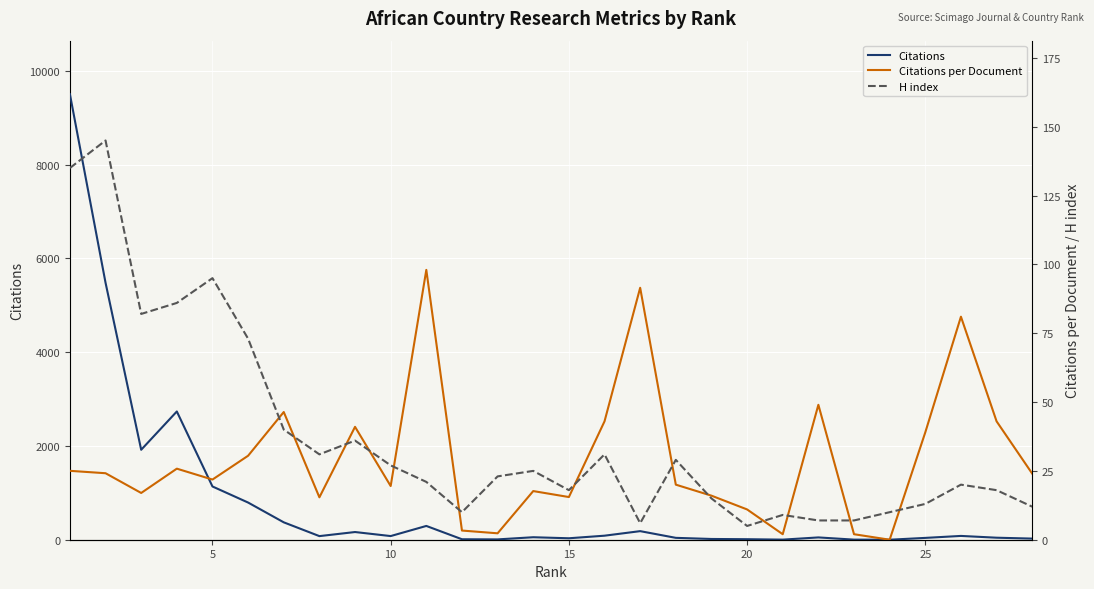

Reading left to right, transcribe all the data shown in this chart.

Citations: 9506.0	5482.0	1919.0	2736.0	1136.0	793.0	371.0	77.0	164.0	78.0	294.0	10.0	7.0	53.0	31.0	86.0	183.0	40.0	16.0	11.0	2.0	49.0	2.0	0.0	39.0	81.0	43.0	24.0
Citations per Document: 25.0	24.1	17.0	25.8	21.9	30.5	46.4	15.4	41.0	19.5	98.0	3.3	2.3	17.7	15.5	43.0	91.5	20.0	16.0	11.0	2.0	49.0	2.0	0.0	39.0	81.0	43.0	24.0
H index: 135.0	145.0	82.0	86.0	95.0	73.0	40.0	31.0	36.0	27.0	21.0	10.0	23.0	25.0	18.0	31.0	6.0	29.0	15.0	5.0	9.0	7.0	7.0	10.0	13.0	20.0	18.0	12.0